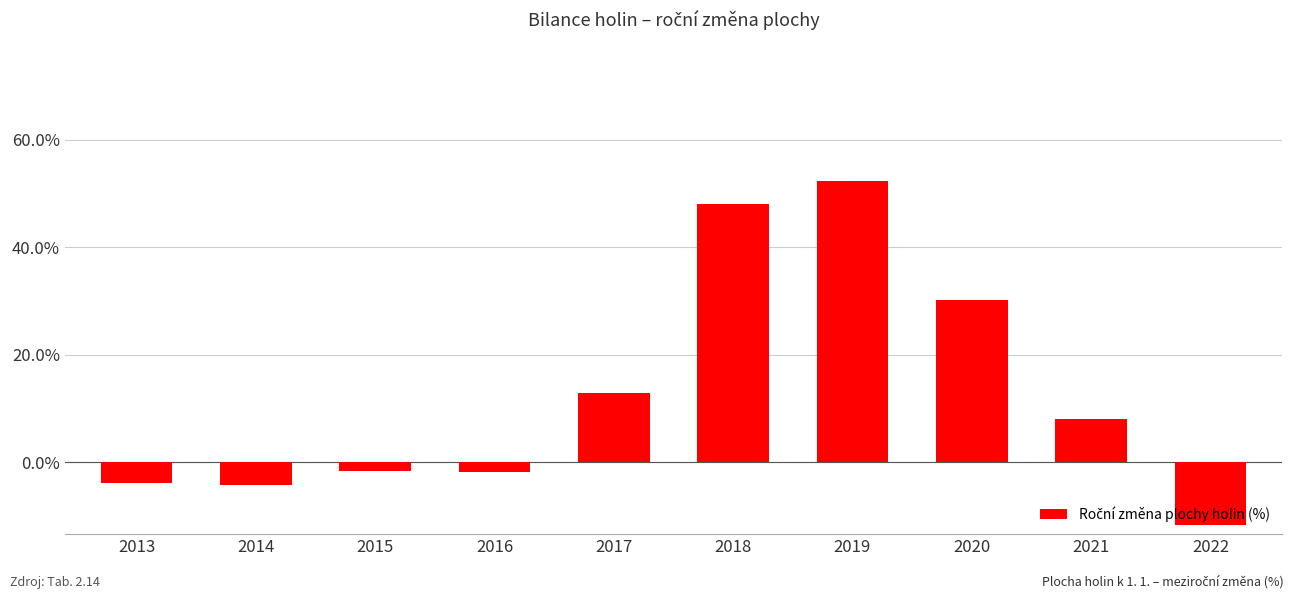

The value at 2017 is 5.6. True or false?

False